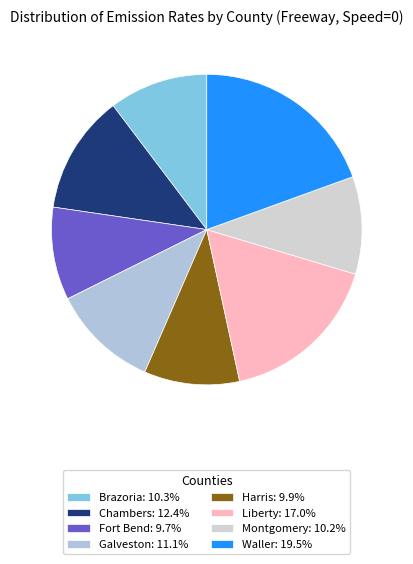

How many segments does this pie chart have?

8